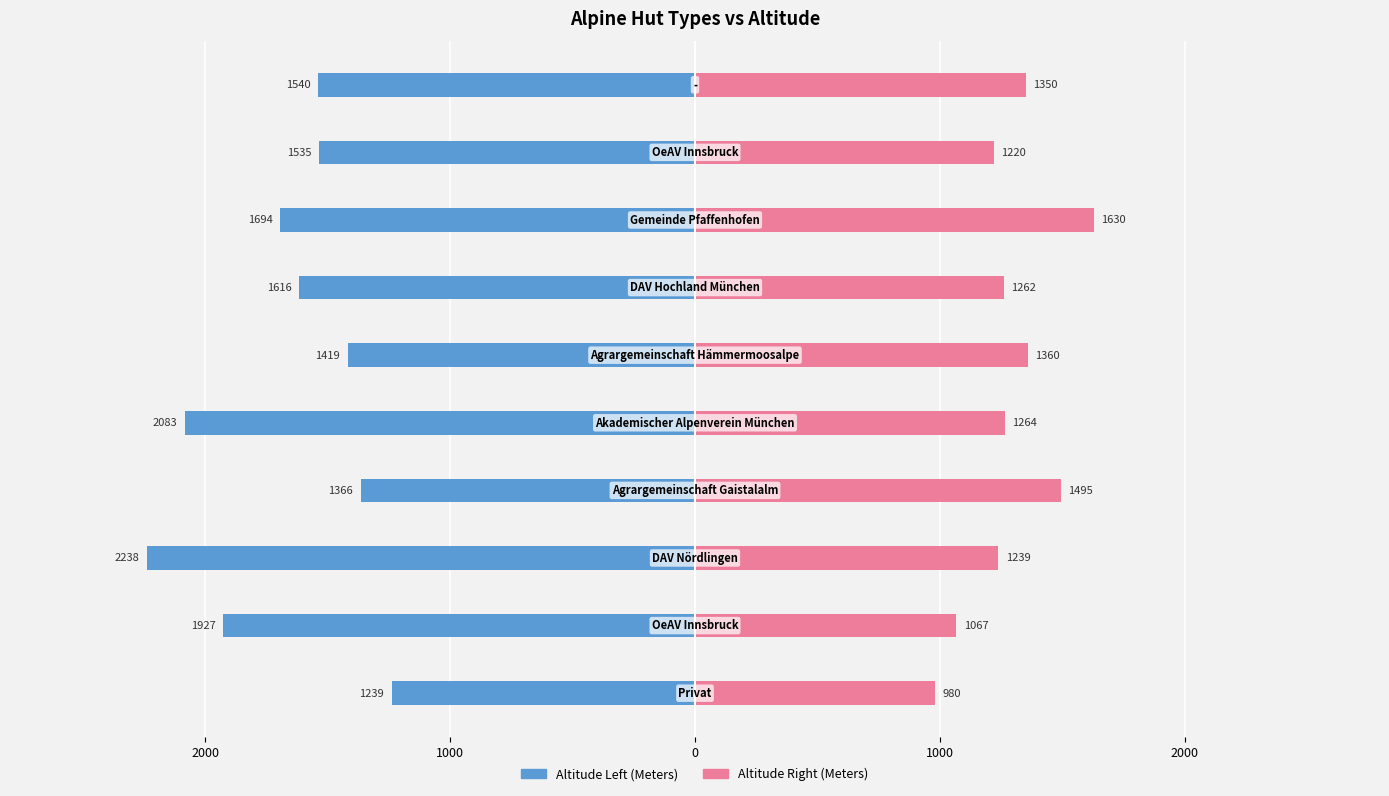

What are all the series names shown in the legend?

Altitude Left (Meters), Altitude Right (Meters)